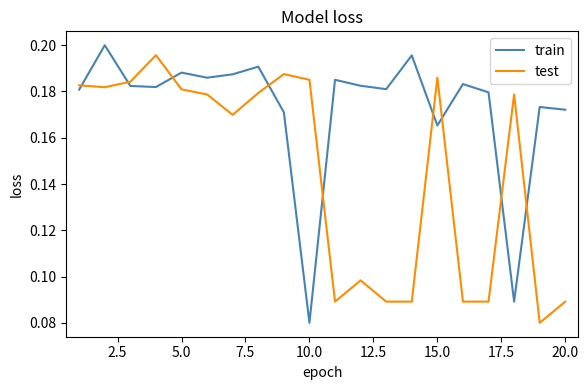

What is the sum of all test values?

2.9